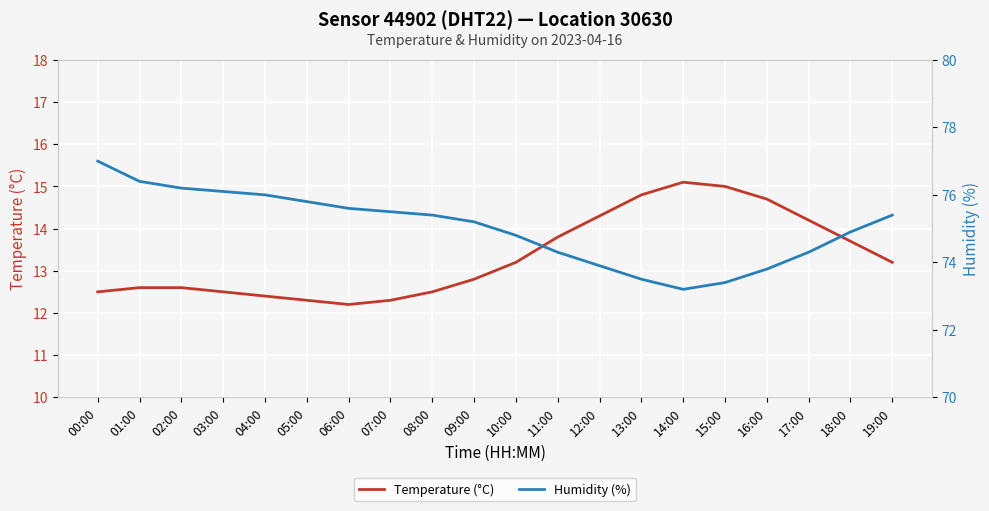

Is this an area chart (filled region under the line)?

No